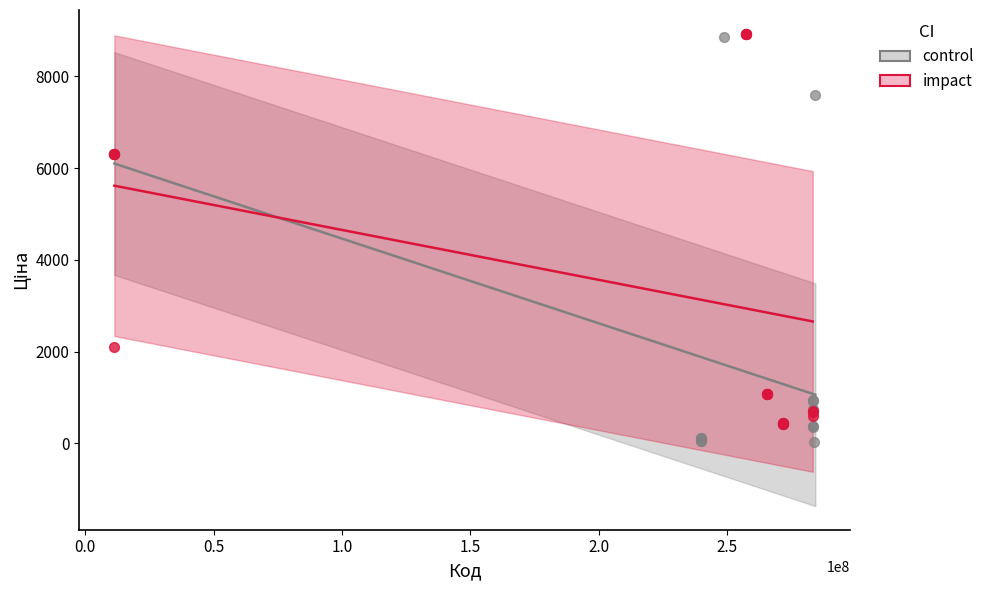

Which series reaches the minimum Y coordinate?

control